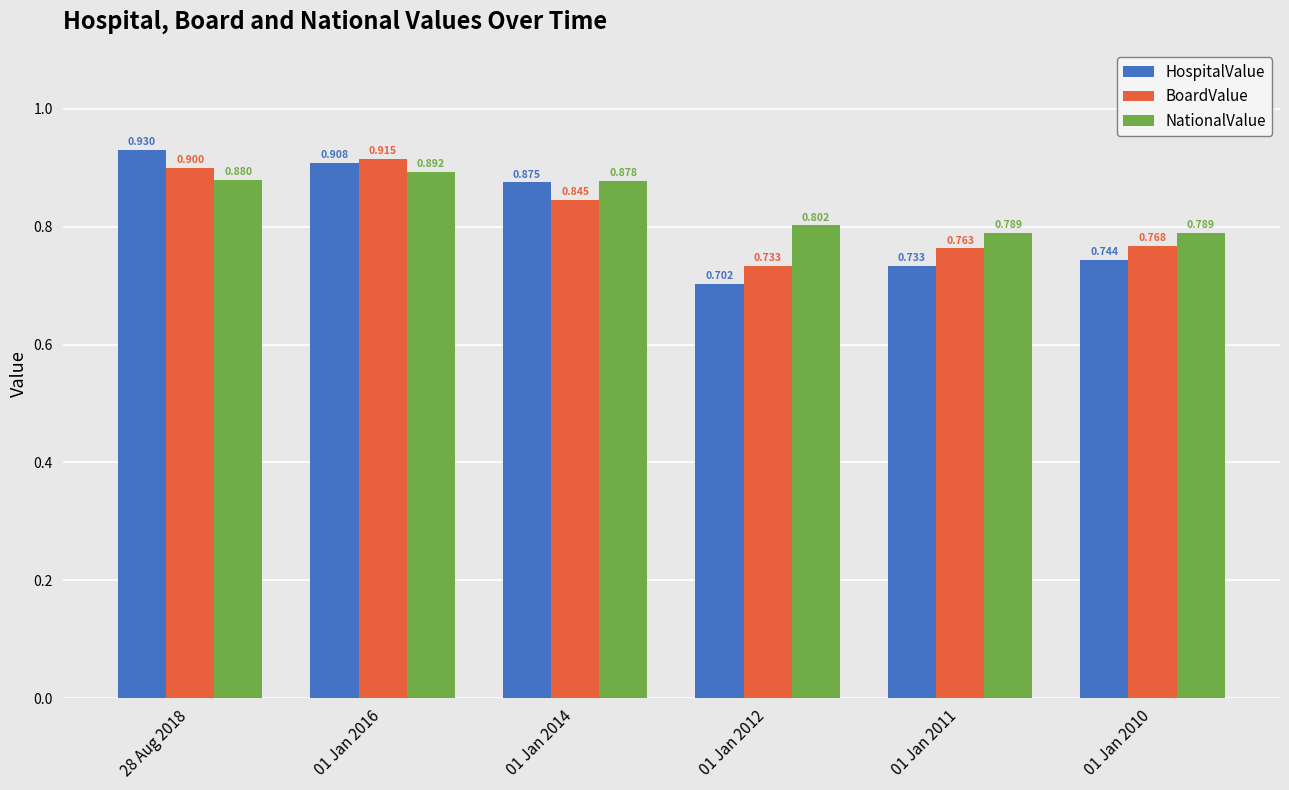

What is the total value across all series at 01 Jan 2010?

2.3